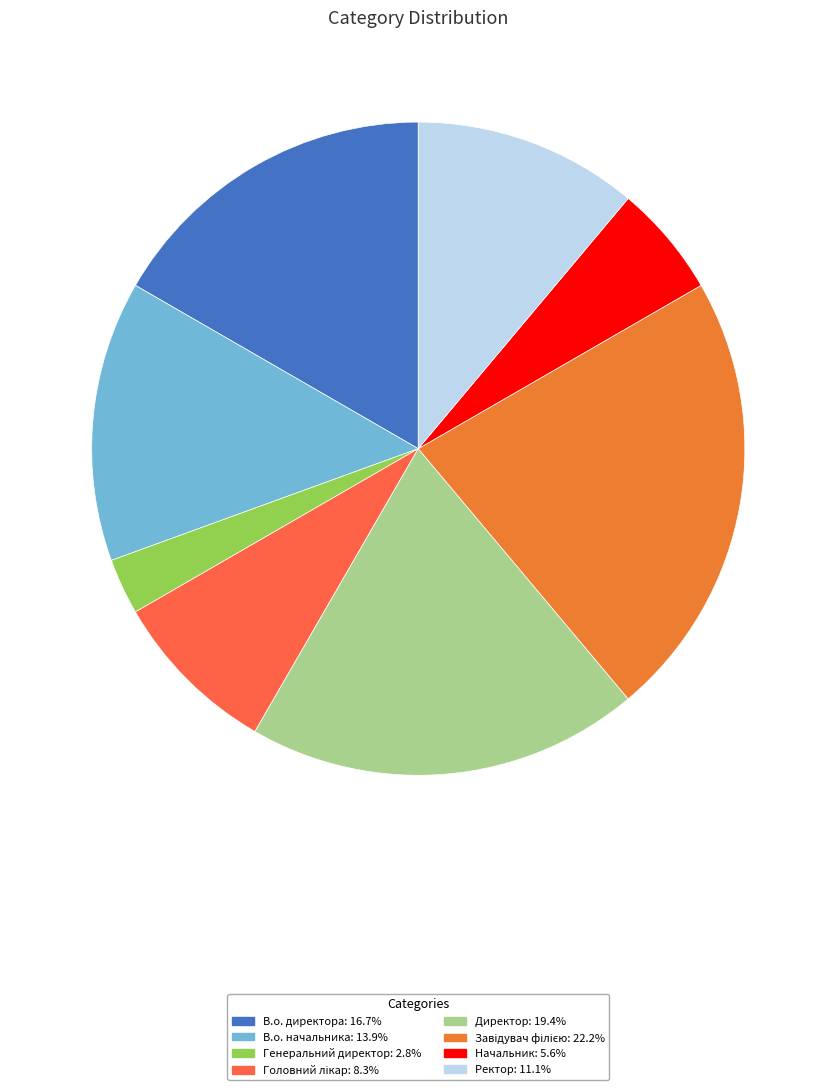

How many slices are in this pie chart?

8